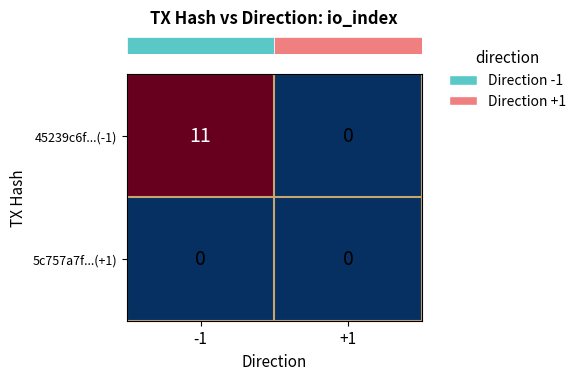

What is the difference between the maximum and minimum values in the 45239c6f...(-1) series?

11